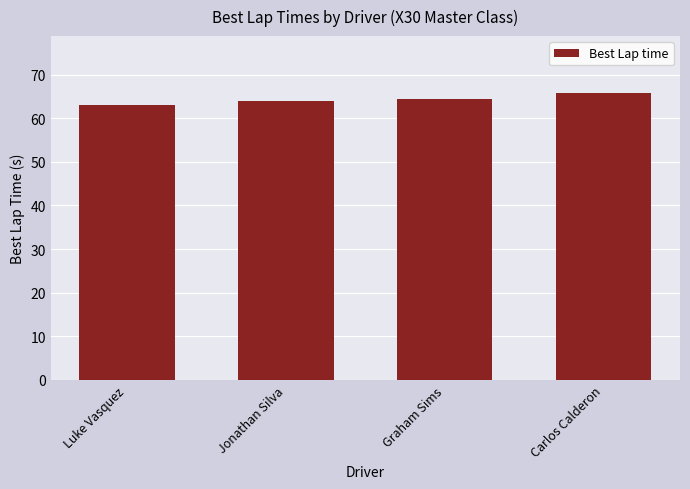

Reading left to right, transcribe all the data shown in this chart.

Luke Vasquez=63.1	Jonathan Silva=64.0	Graham Sims=64.4	Carlos Calderon=65.7